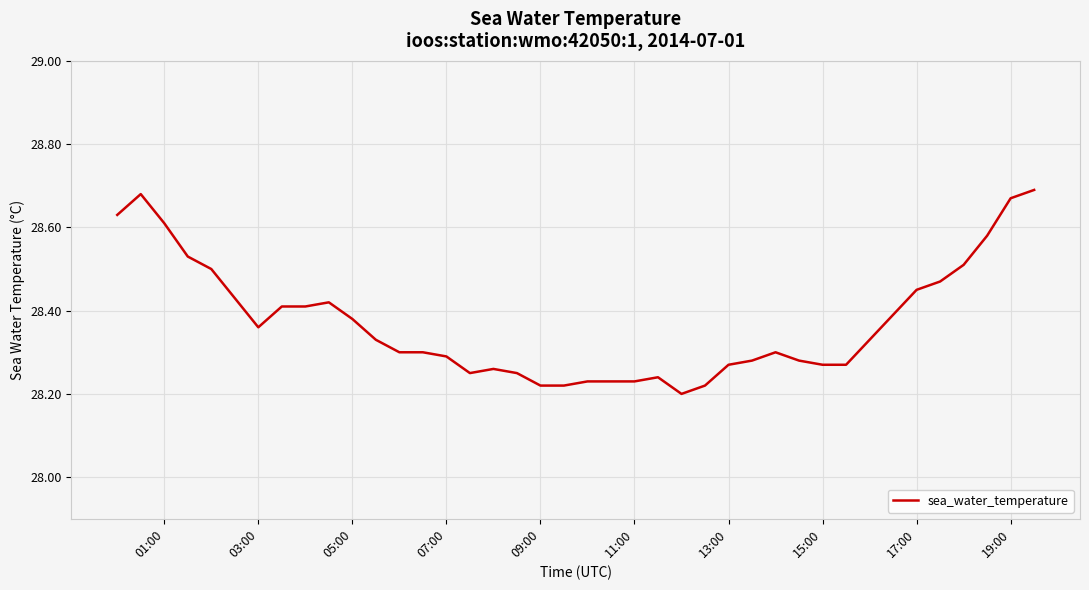

What is the difference between the maximum and minimum values?

0.5